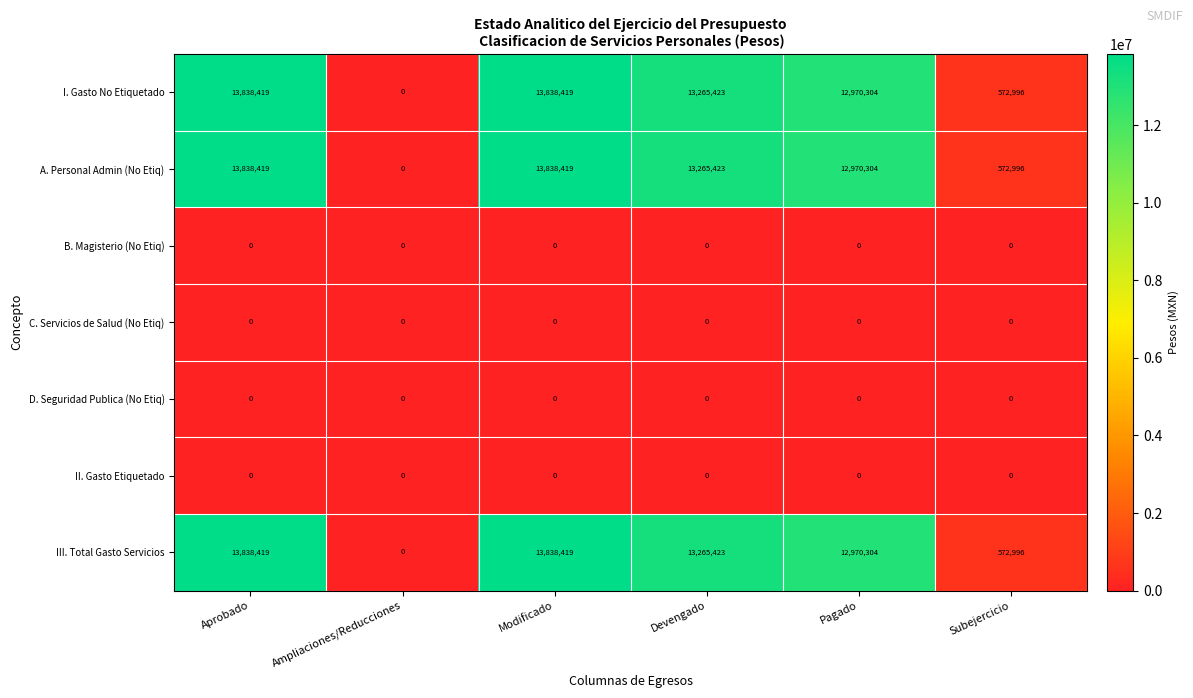

How many data points does each series have?

6